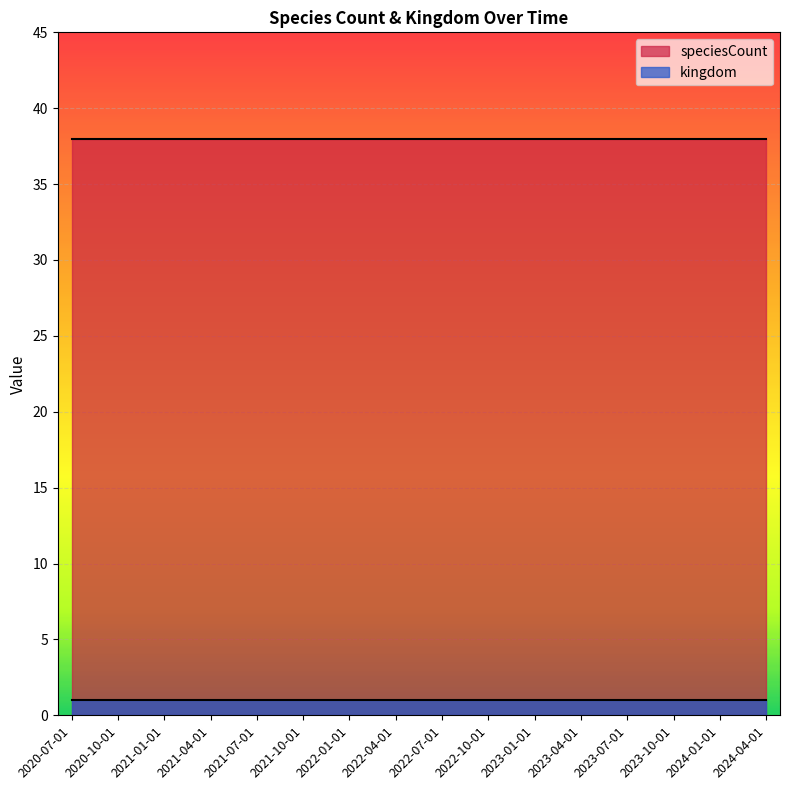

What is the spread (max minus min) of values at 2020-10-01?

37